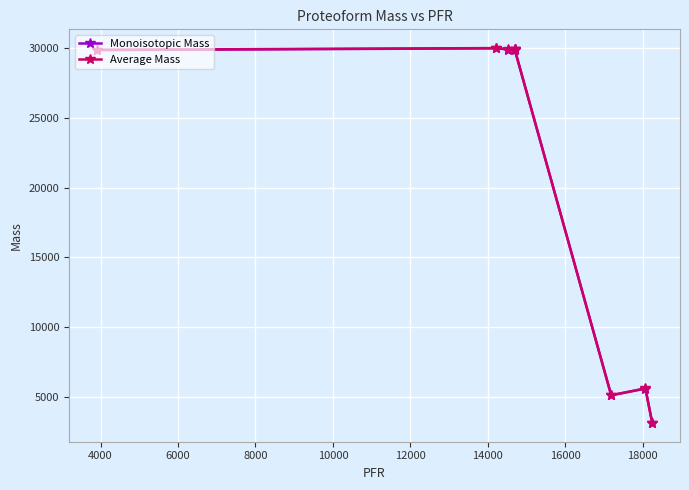

What is the average value of the Average Mass series?

20435.5